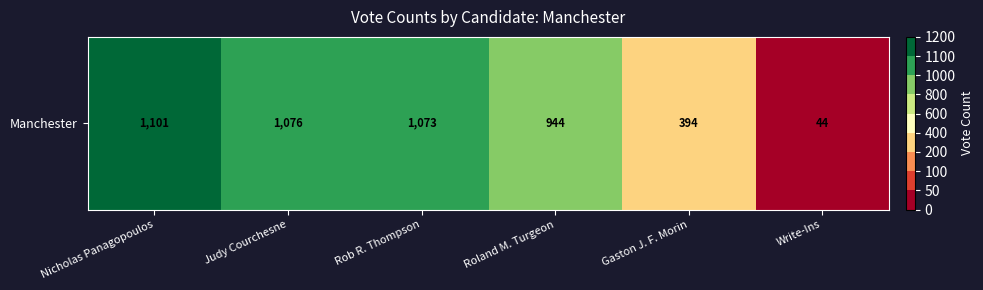

List the labels in order of value, largest first.

Nicholas Panagopoulos, Judy Courchesne, Rob R. Thompson, Roland M. Turgeon, Gaston J. F. Morin, Write-Ins